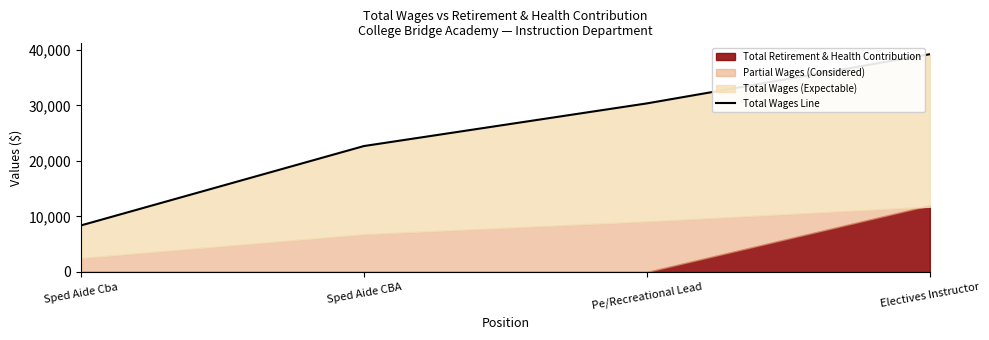

List the labels in order of value, largest first.

Electives Instructor, Pe/Recreational Lead, Sped Aide CBA, Sped Aide Cba